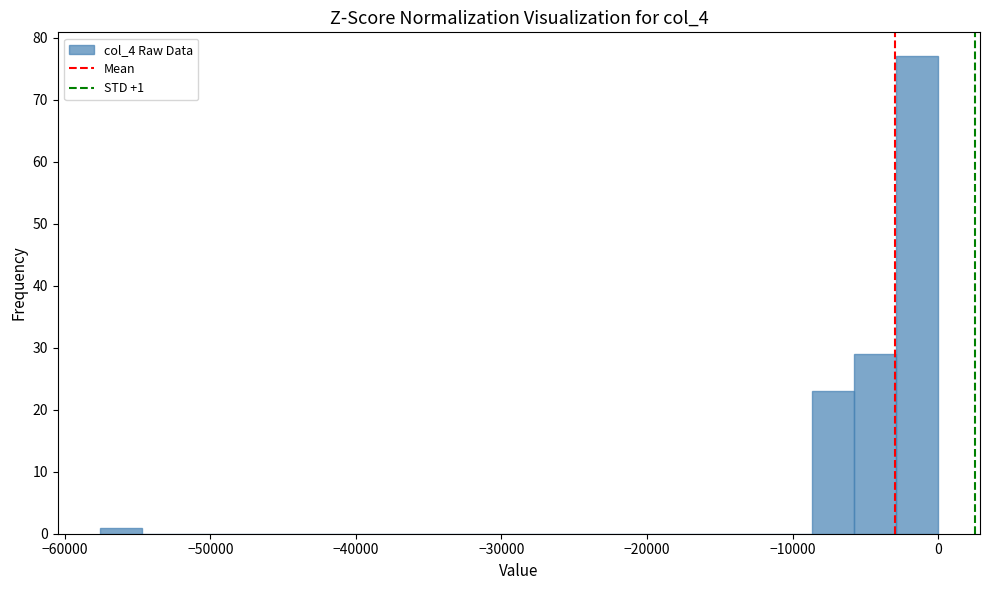

Around what value on the x-axis is the tallest bar? Give the approximate position of its centre, as read against the axis.

-1000